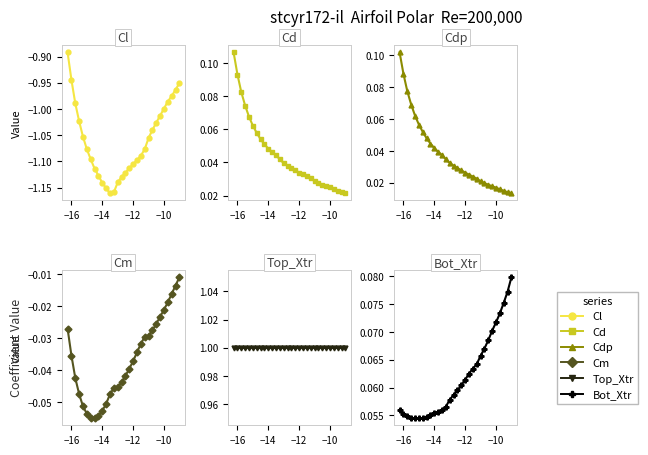

True or false: Cl has a value of -1.6 at 10.

False